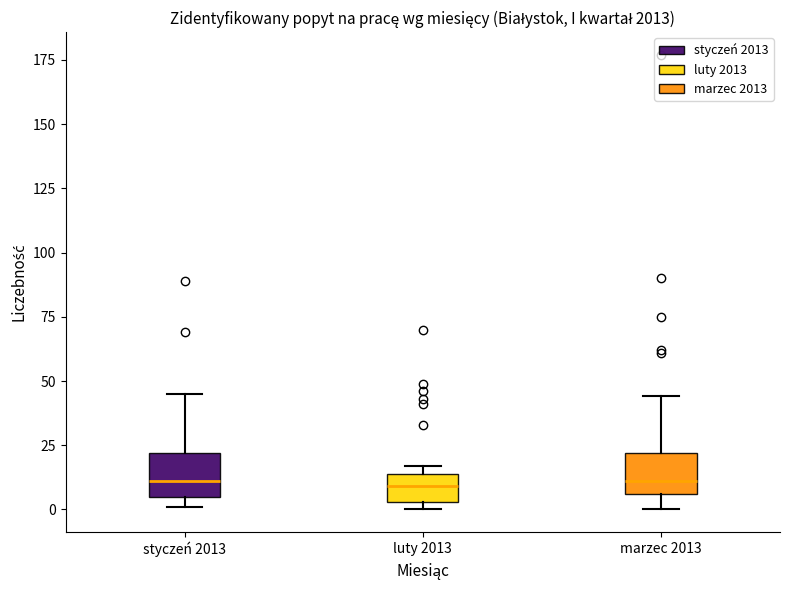

Reading left to right, transcribe this box plot: for each box, give where its median line is, the range the box spans, and where its two whiskers end, as read against the y-axis. The values are not printed on the chart, so give them approximately, as read against the axis.

styczeń 2013: median 10, box 5 to 20, whiskers 0 to 45
luty 2013: median 10, box 5 to 15, whiskers 0 to 15 (just above the box's upper edge)
marzec 2013: median 10, box 5 to 20, whiskers 0 to 45